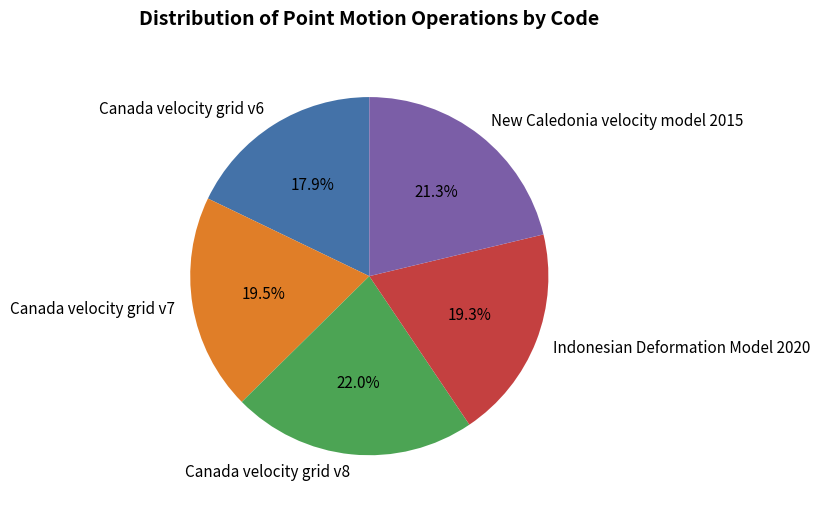

What is the ratio of the value at Canada velocity grid v7 to the value at Canada velocity grid v8?

0.9